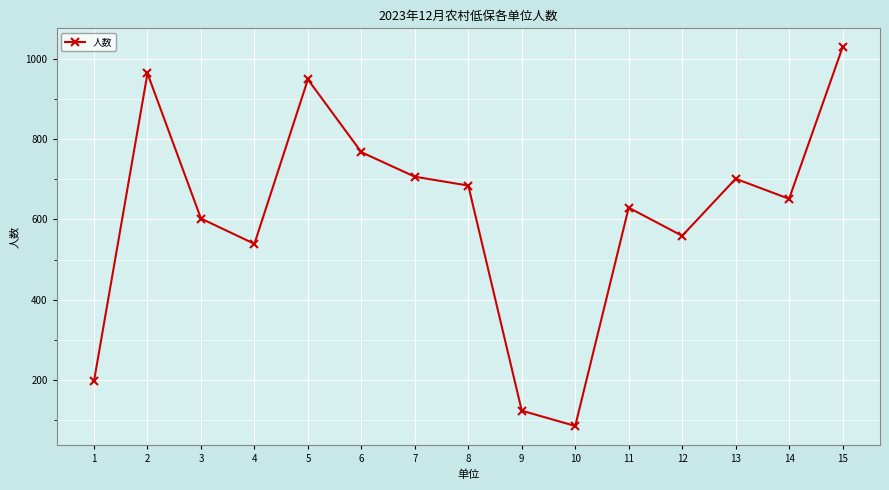

Is it true that the value at 10 is 86?

True